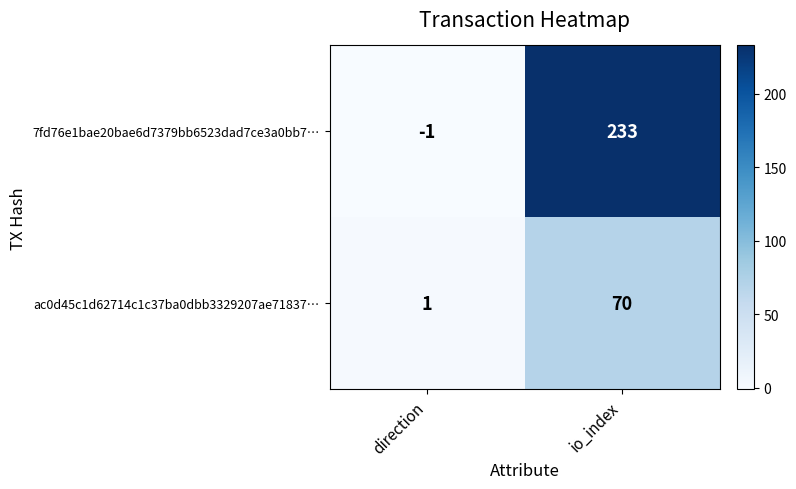

Reading right to left, extract all data points from this chart.

7fd76e1bae20bae6d7379bb6523dad7ce3a0bb7…: io_index=233	direction=-1
ac0d45c1d62714c1c37ba0dbb3329207ae71837…: io_index=70	direction=1